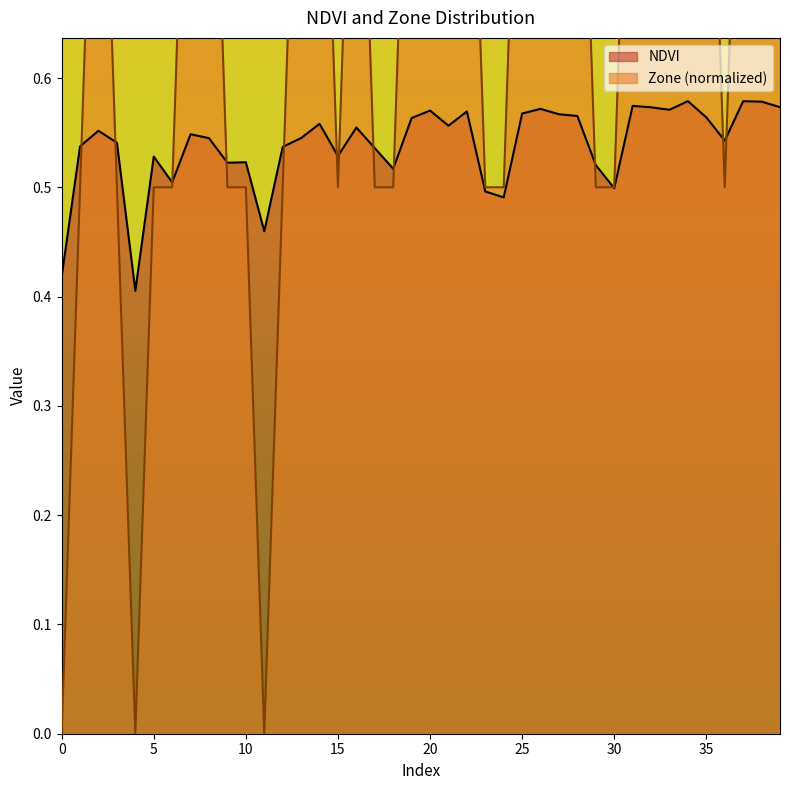

Which series has the largest range (max minus min)?

Zone